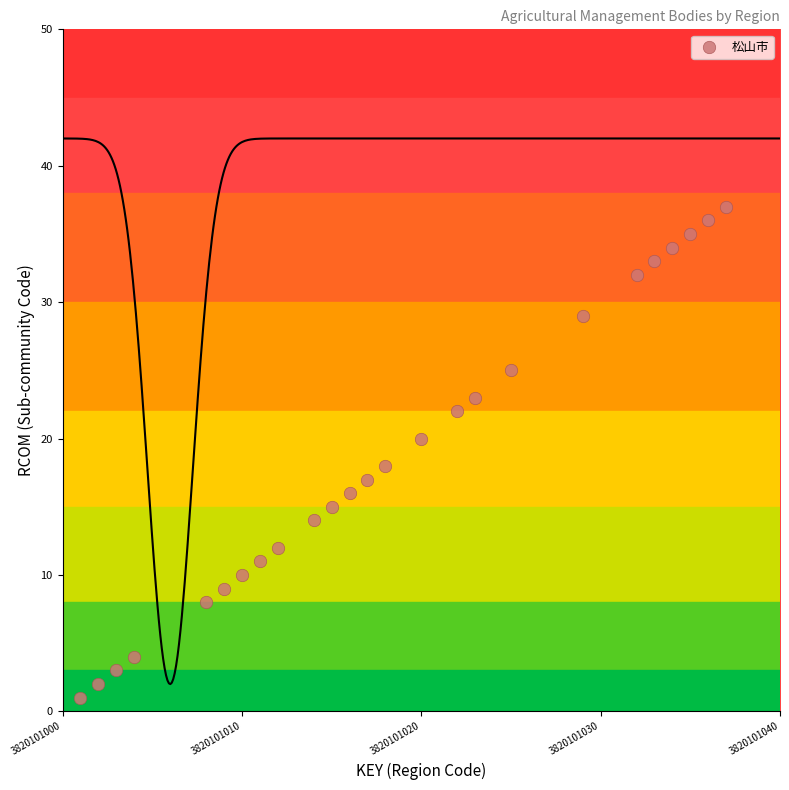

What is the range of Y values (max minus min)?

36